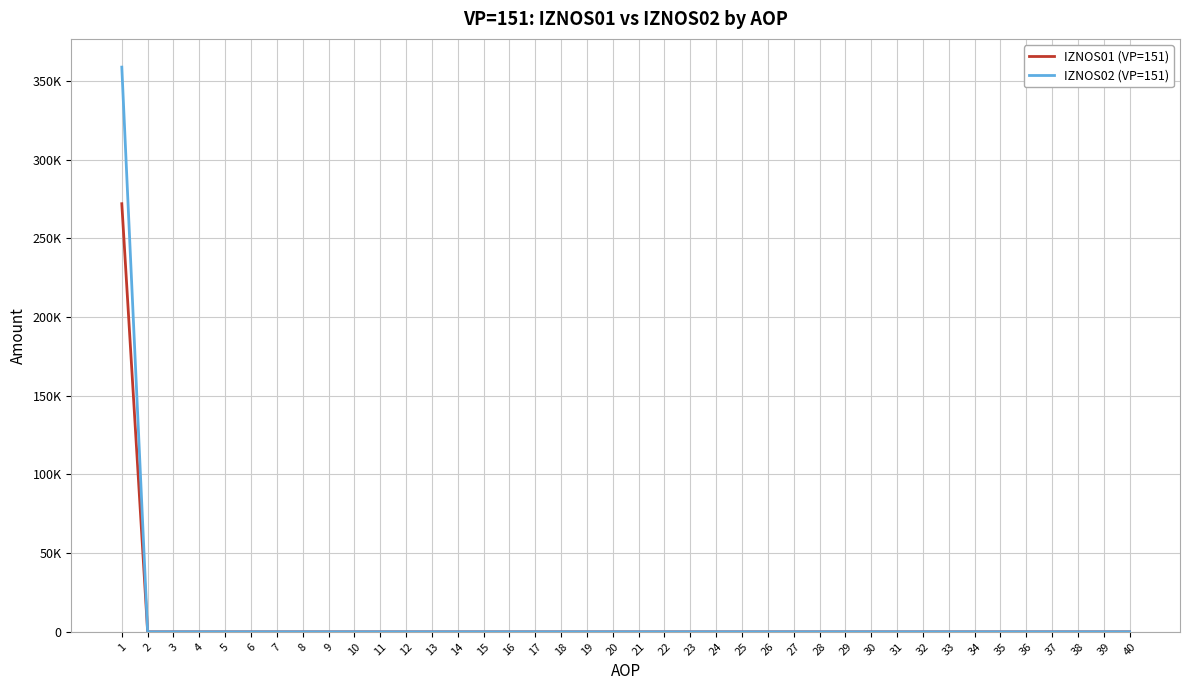

The value of IZNOS02 (VP=151) at 24 is 192834.3. True or false?

False